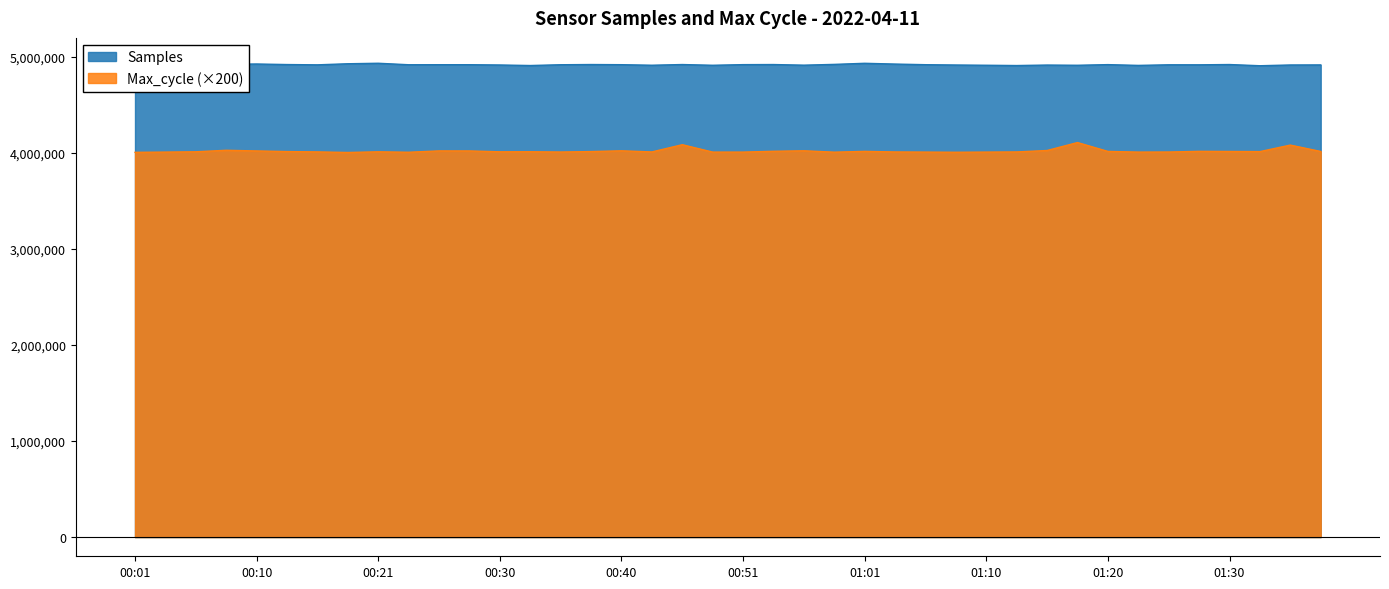

What is the difference between the highest and lowest values at 01:35?

834399